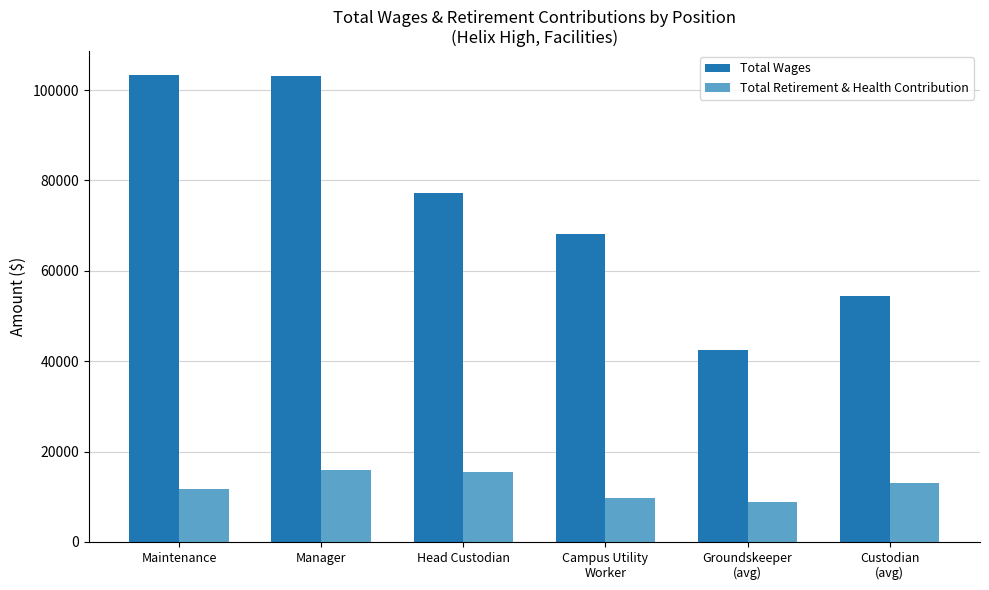

The value of Total Retirement & Health Contribution at Manager is 15982.0. True or false?

True